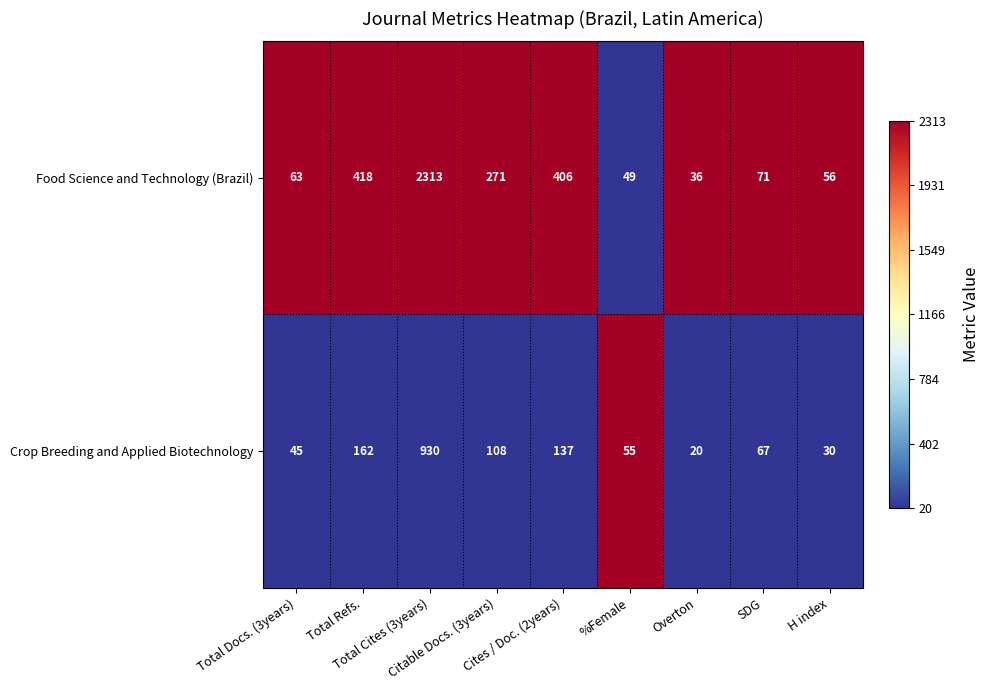

Which series has the widest spread of values?

Food Science and Technology (Brazil)